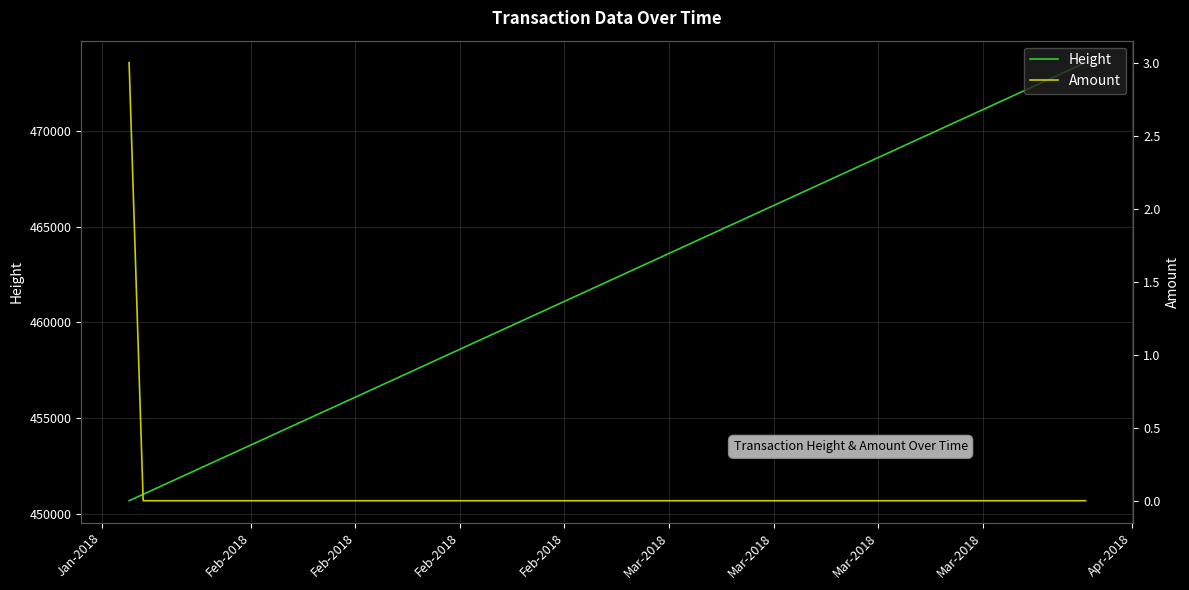

List the labels in order of Amount value, smallest first.

Feb-2018, Feb-2018, Feb-2018, Feb-2018, Jan-2018